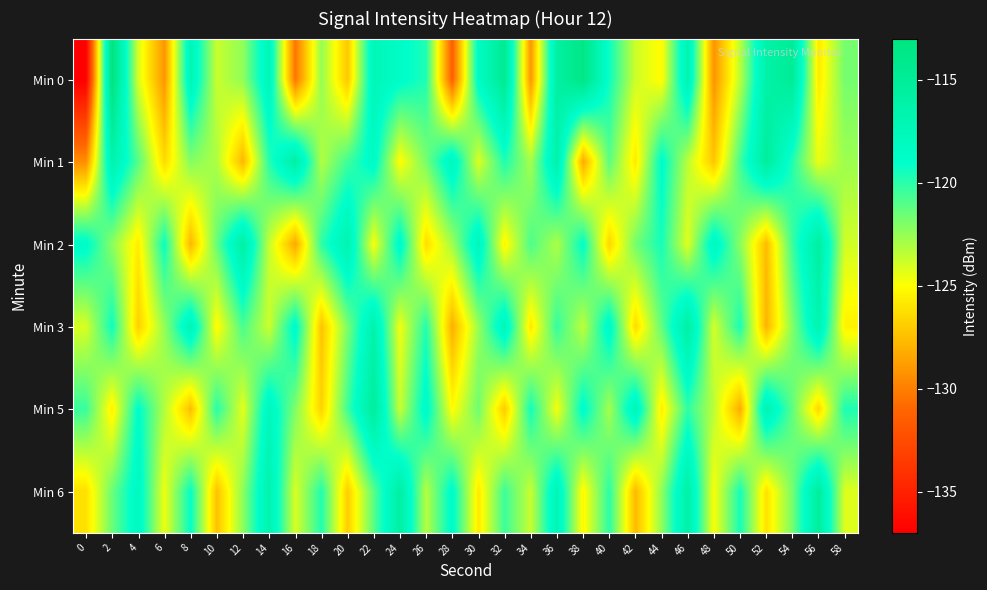

What is the difference between the highest and lowest values at 28?

13.8